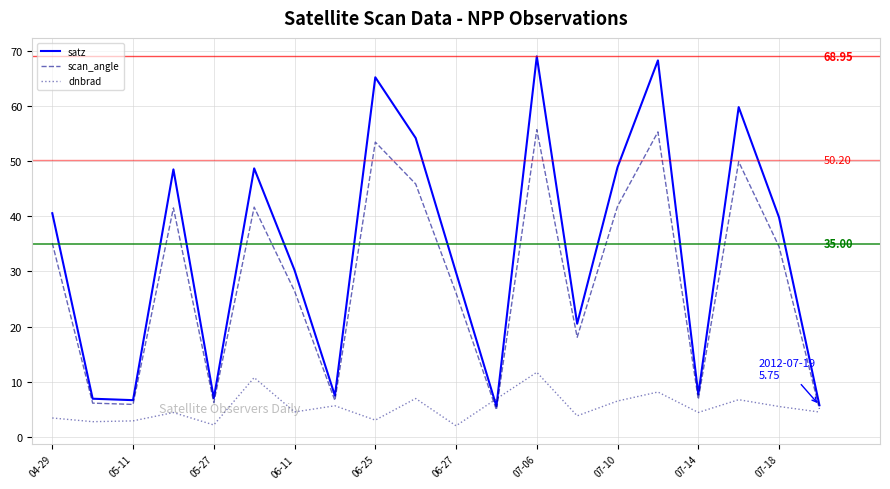

List the series in order of their overall mean, lowest first.

dnbrad, scan_angle, satz